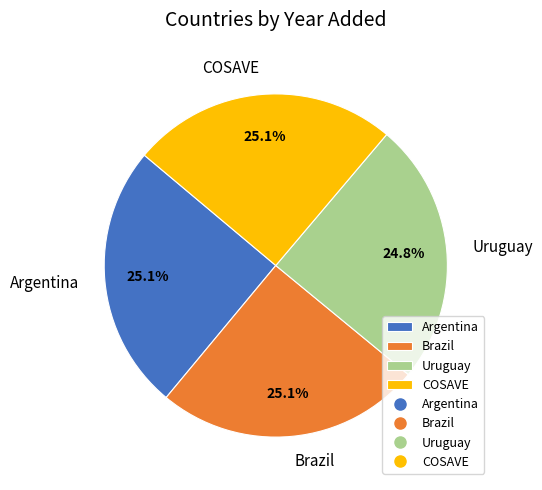

Count the number of slices in the pie.

4